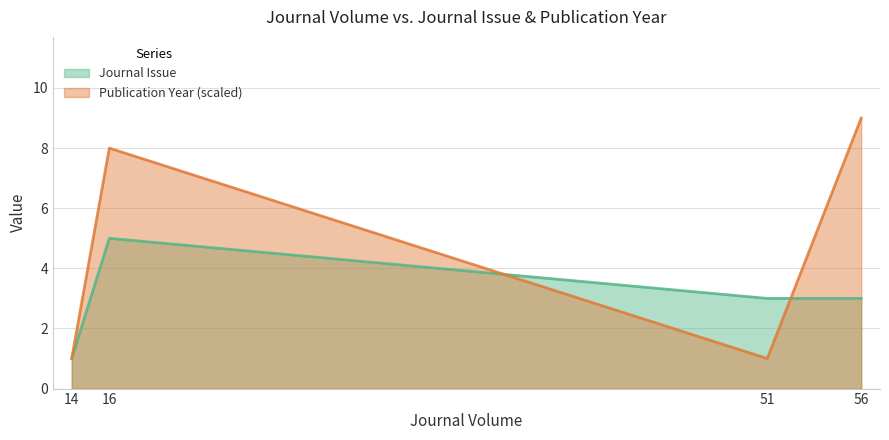

What is the maximum value shown in the chart?

9.0